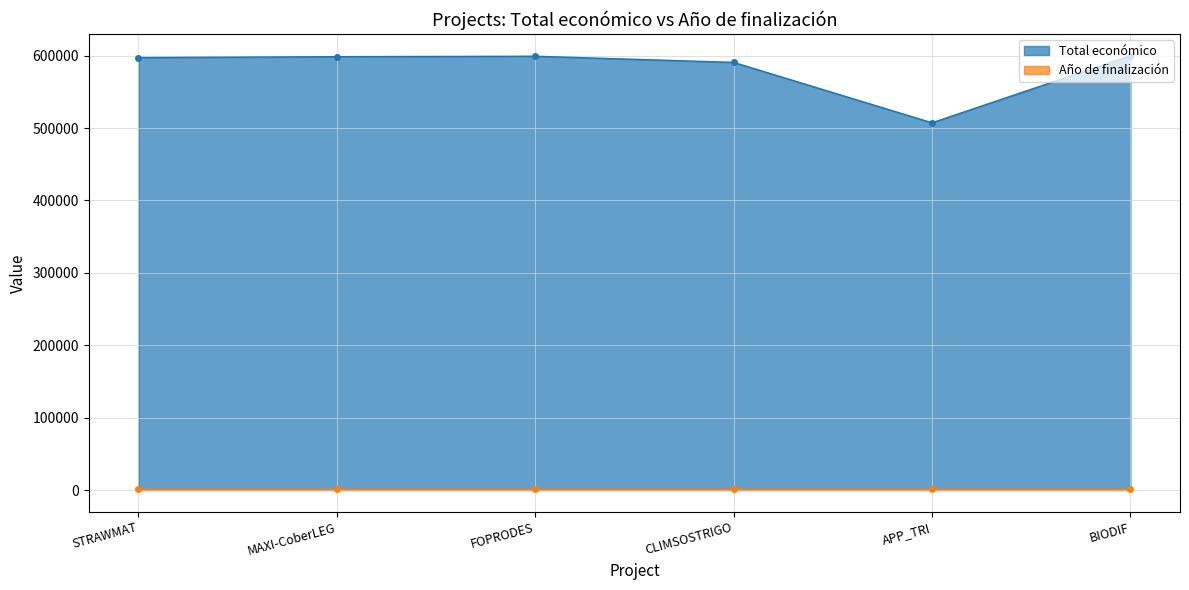

Approximately how many times larger is the value at MAXI-CoberLEG compared to BIODIF?

1.0